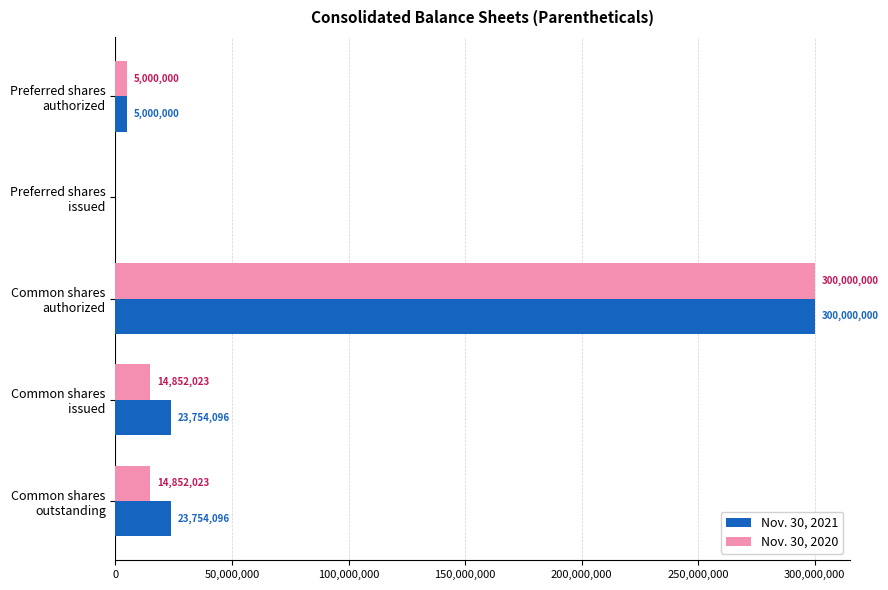

Which series has the largest total across all categories?

Nov. 30, 2021